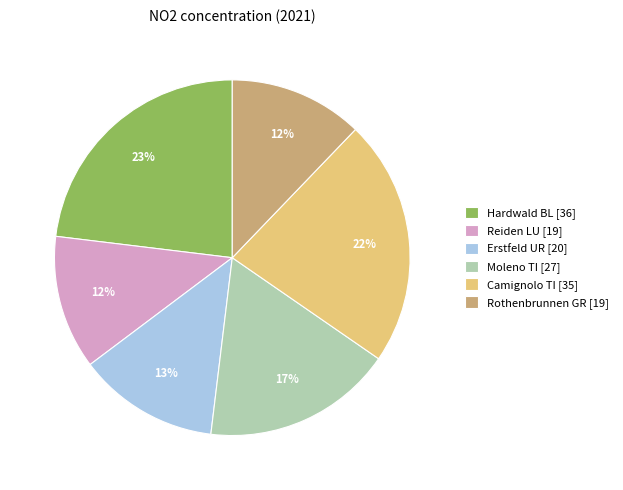

Which has a higher value, Rothenbrunnen GR [19] or Moleno TI [27]?

Moleno TI [27]